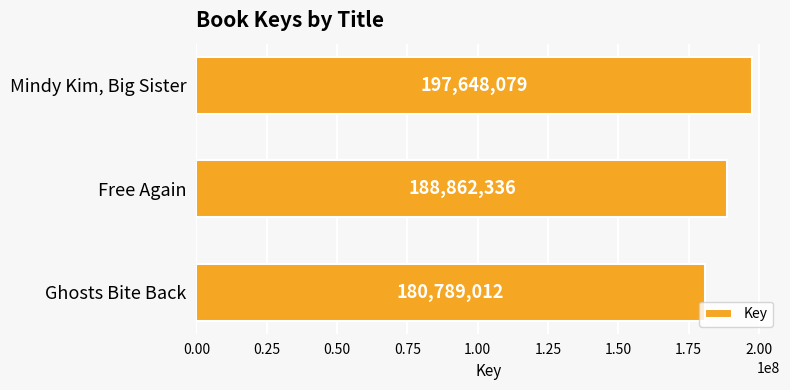

True or false: the data shows 292387661 at Free Again.

False